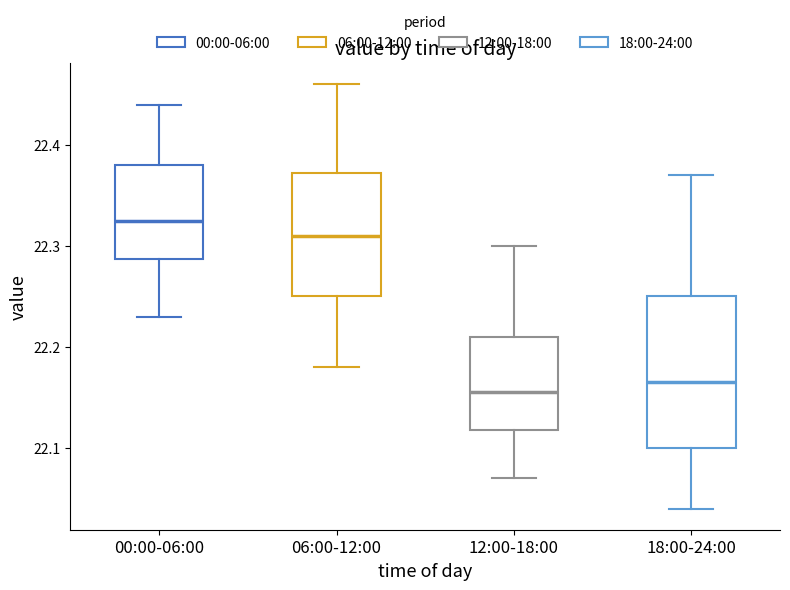

Reading left to right, transcribe this box plot: for each box, give where its median line is, the range the box spans, and where its two whiskers end, as read against the y-axis. The values are not printed on the chart, so give them approximately, as read against the axis.

00:00-06:00: median 22.33, box 22.29 to 22.38, whiskers 22.23 to 22.44
06:00-12:00: median 22.31, box 22.25 to 22.37, whiskers 22.18 to 22.46
12:00-18:00: median 22.16, box 22.12 to 22.21, whiskers 22.07 to 22.30
18:00-24:00: median 22.17, box 22.10 to 22.25, whiskers 22.04 to 22.37